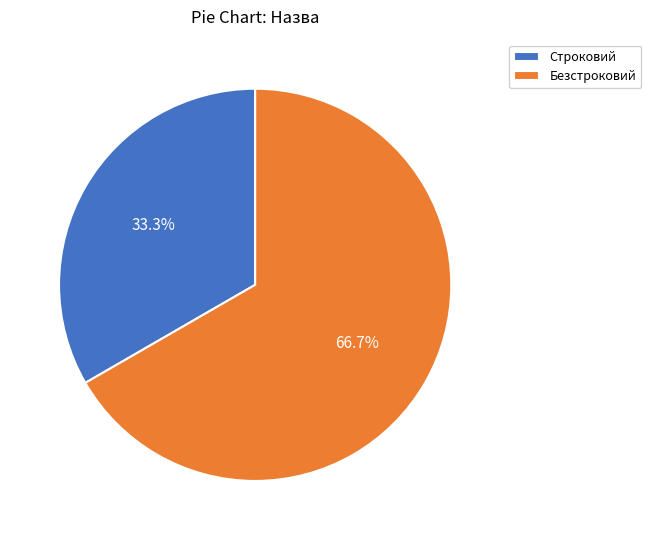

How much of the chart is everything except Строковий?

66.7%